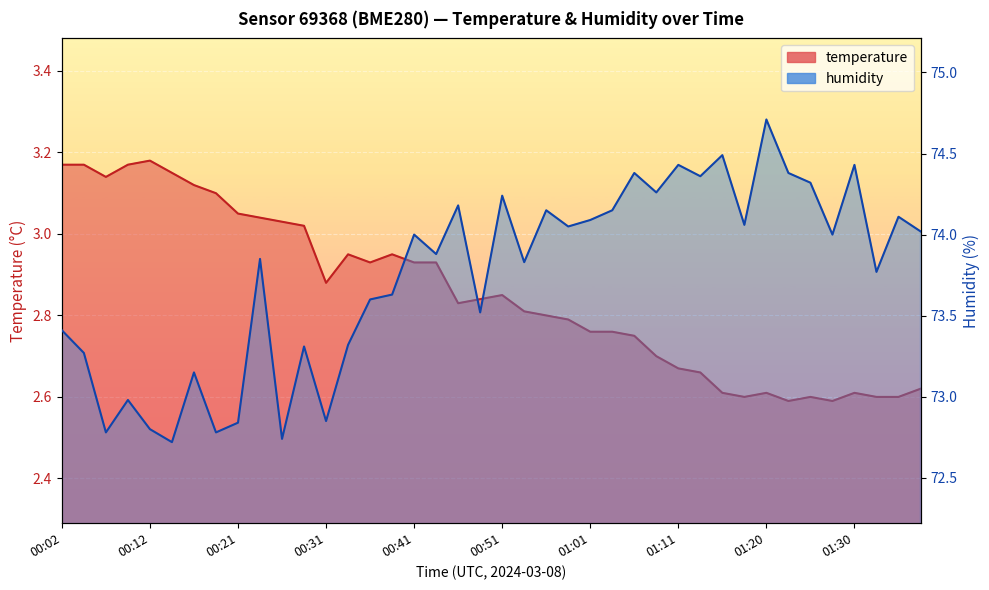

Which category has the highest value across all series?

01:20